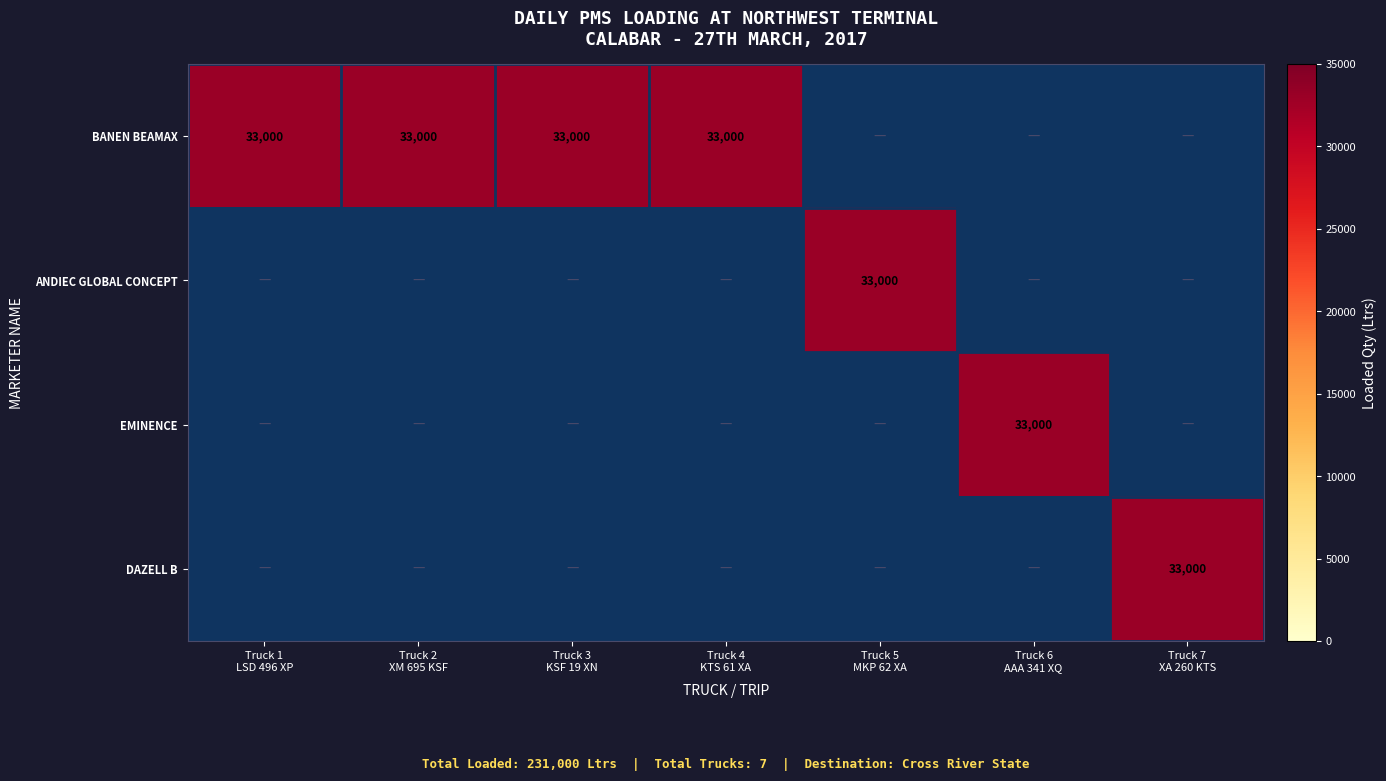

Which category has the highest value in the ANDIEC GLOBAL CONCEPT series?

Truck 5
MKP 62 XA